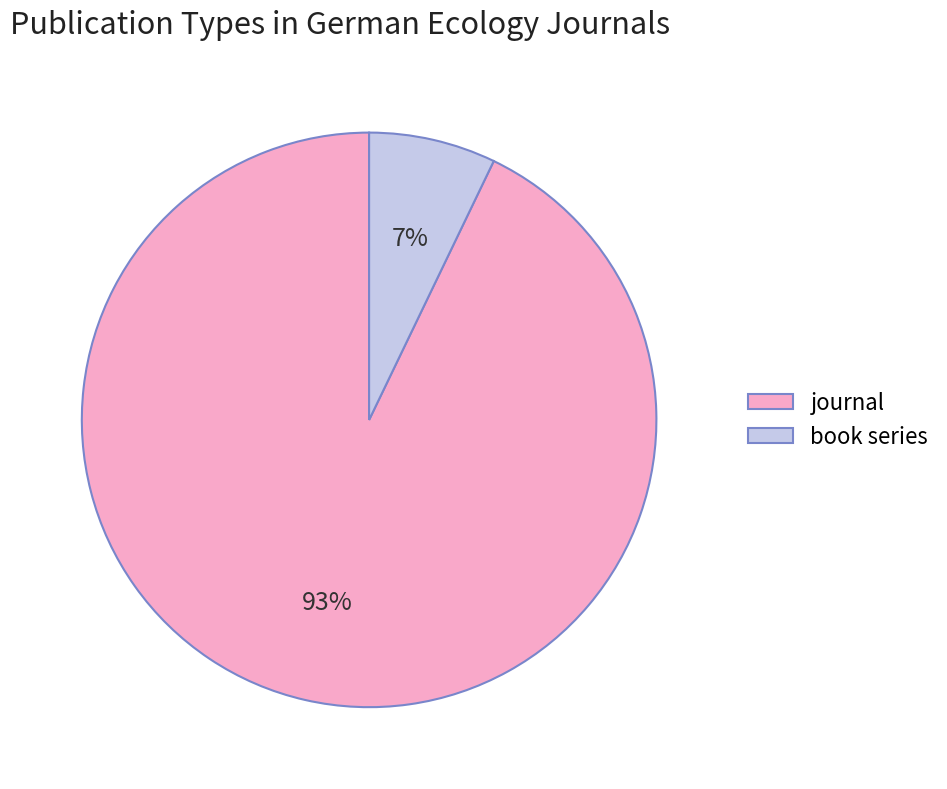

Is it true that journal is 81% of the pie?

False